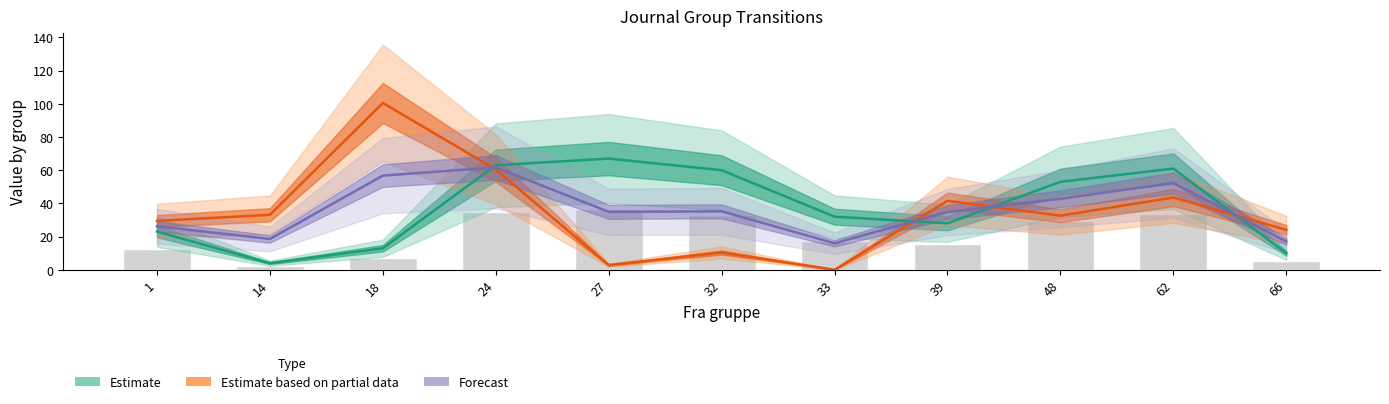

At which label does Til gruppe reach its minimum?

14